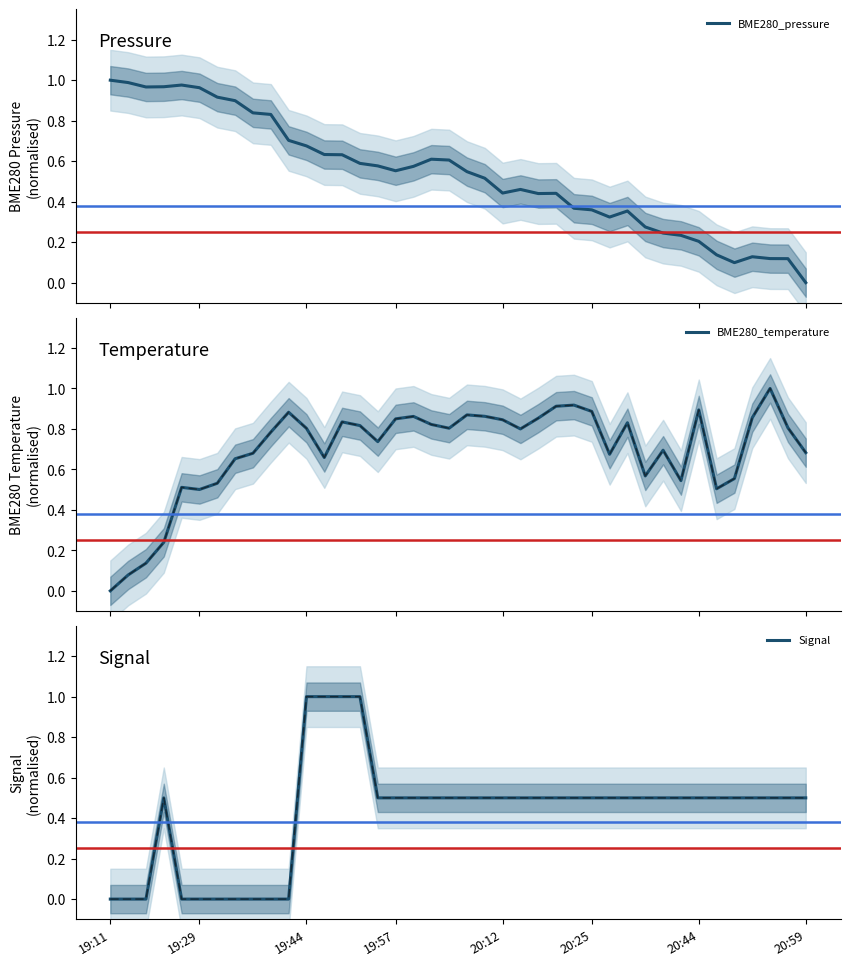

What is the difference between the highest and lowest values at 20:12?

0.4